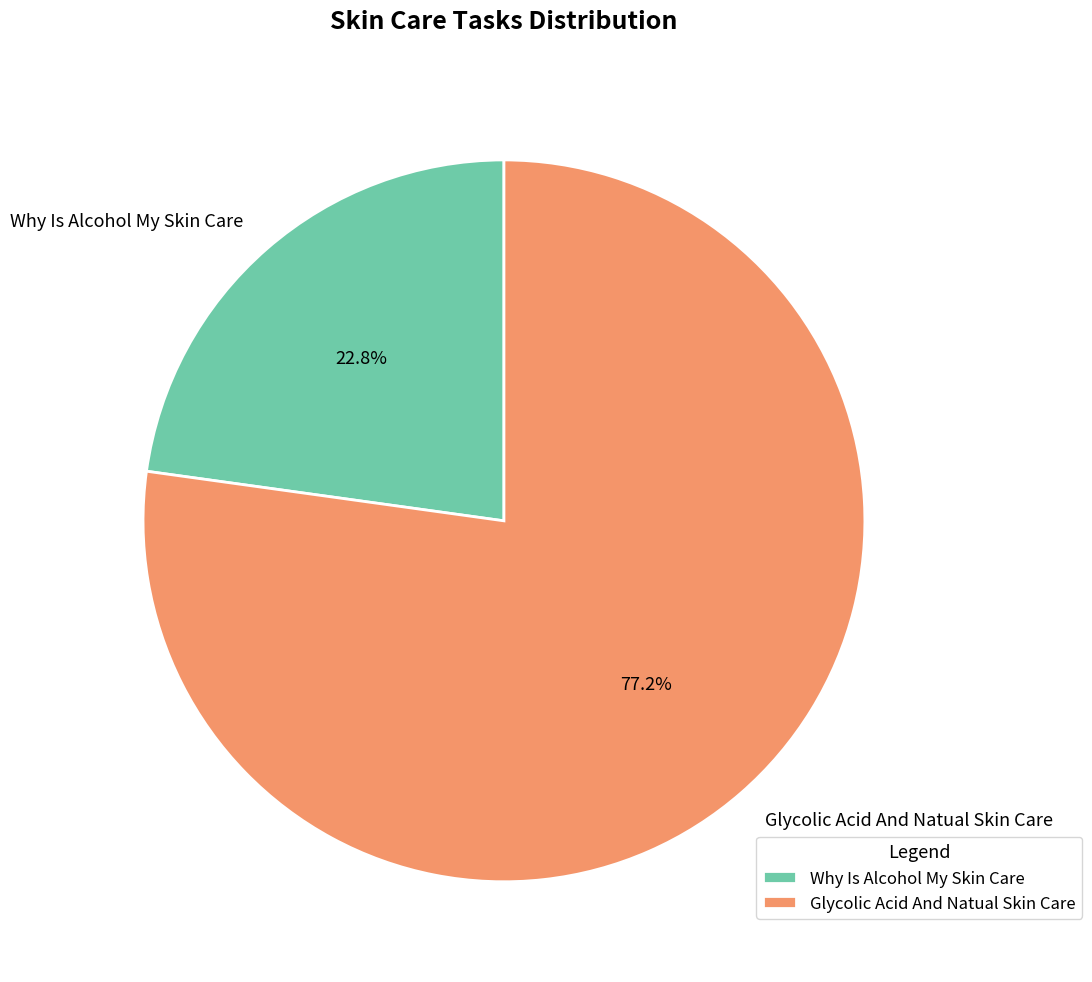

How many segments does this pie chart have?

2